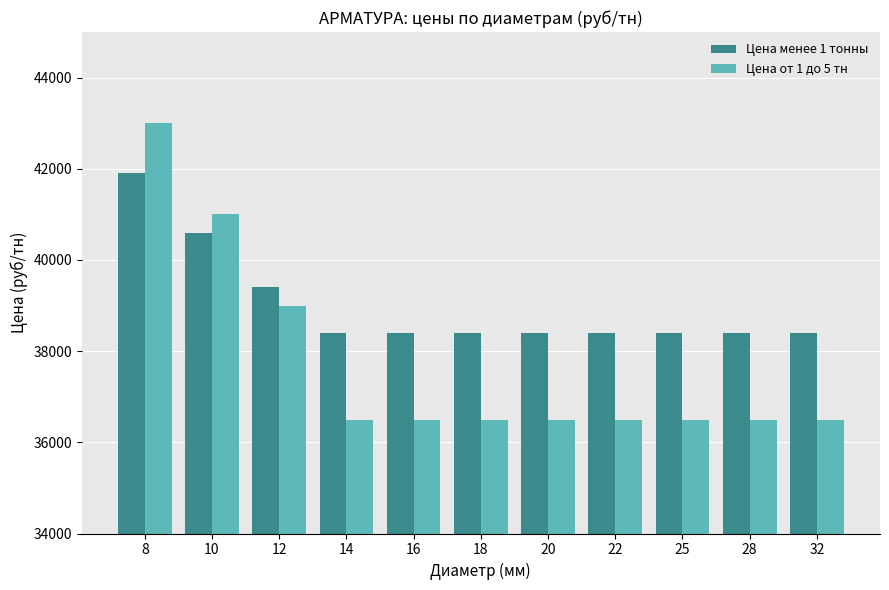

Reading left to right, transcribe all the data shown in this chart.

Цена менее 1 тонны: 8=41900	10=40600	12=39400	14=38400	16=38400	18=38400	20=38400	22=38400	25=38400	28=38400	32=38400
Цена от 1 до 5 тн: 8=43000	10=41000	12=39000	14=36500	16=36500	18=36500	20=36500	22=36500	25=36500	28=36500	32=36500